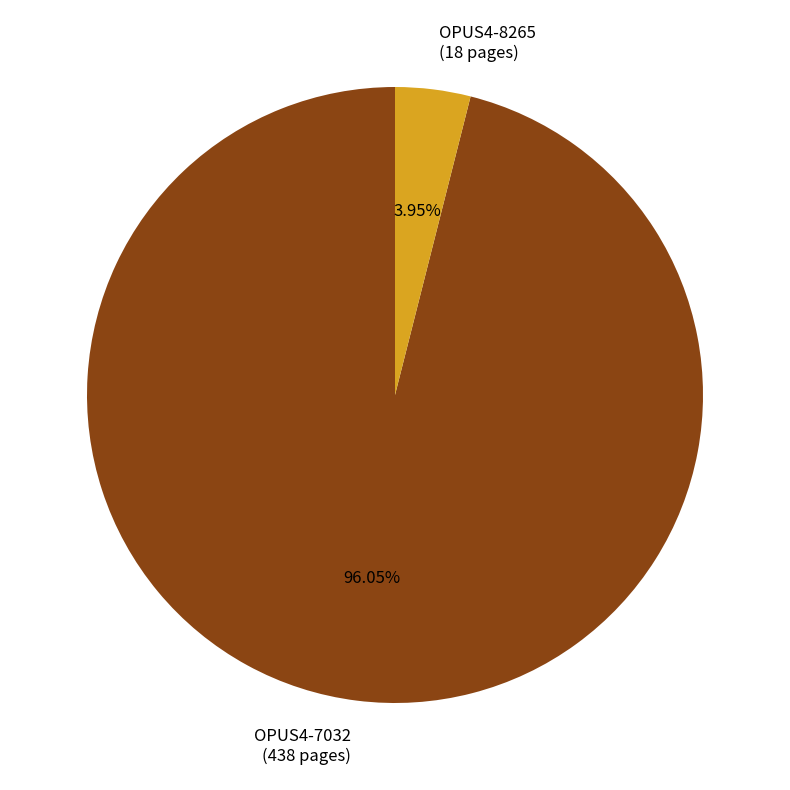

Which slice is the smallest?

OPUS4-8265